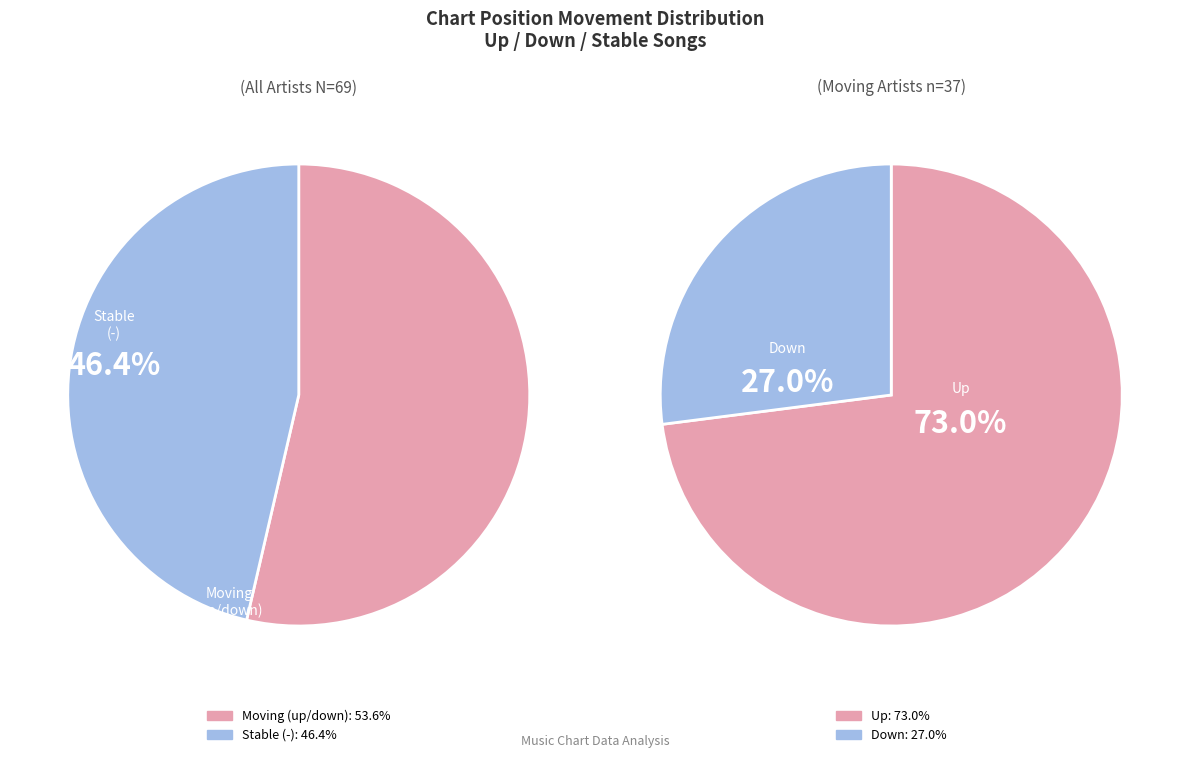

Is the sum of - and up greater than half?

Yes